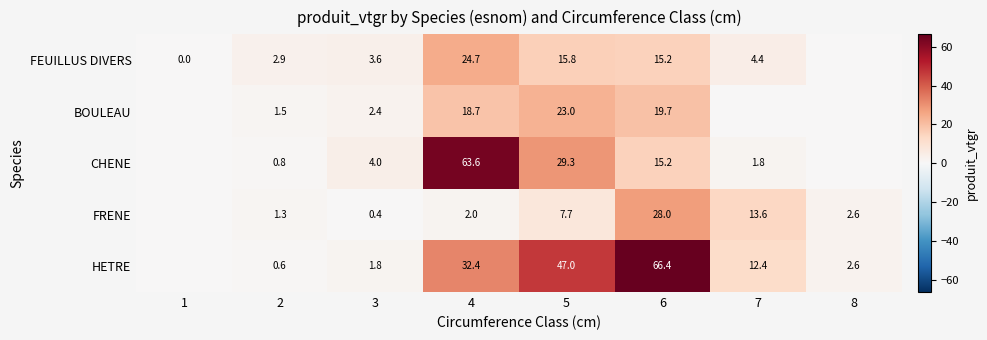

What is the difference between the highest and lowest values at 3?

3.6